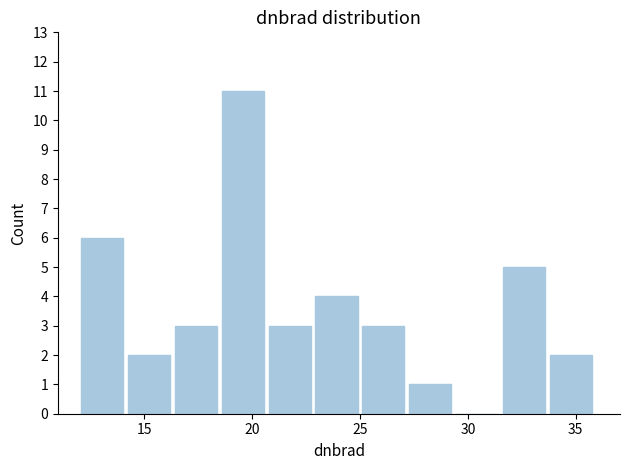

Which range on the x-axis has the tallest bar?

18.5 to 21.0